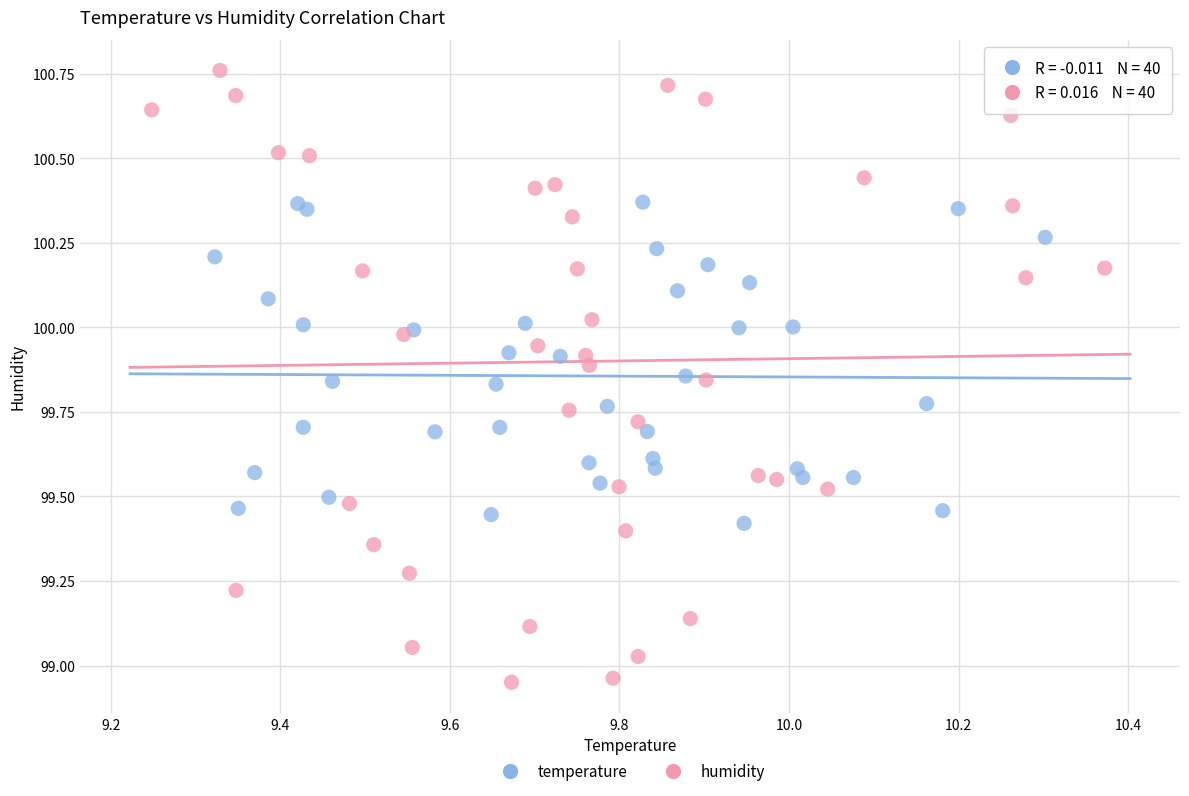

Which series has the largest Y range (max minus min)?

humidity